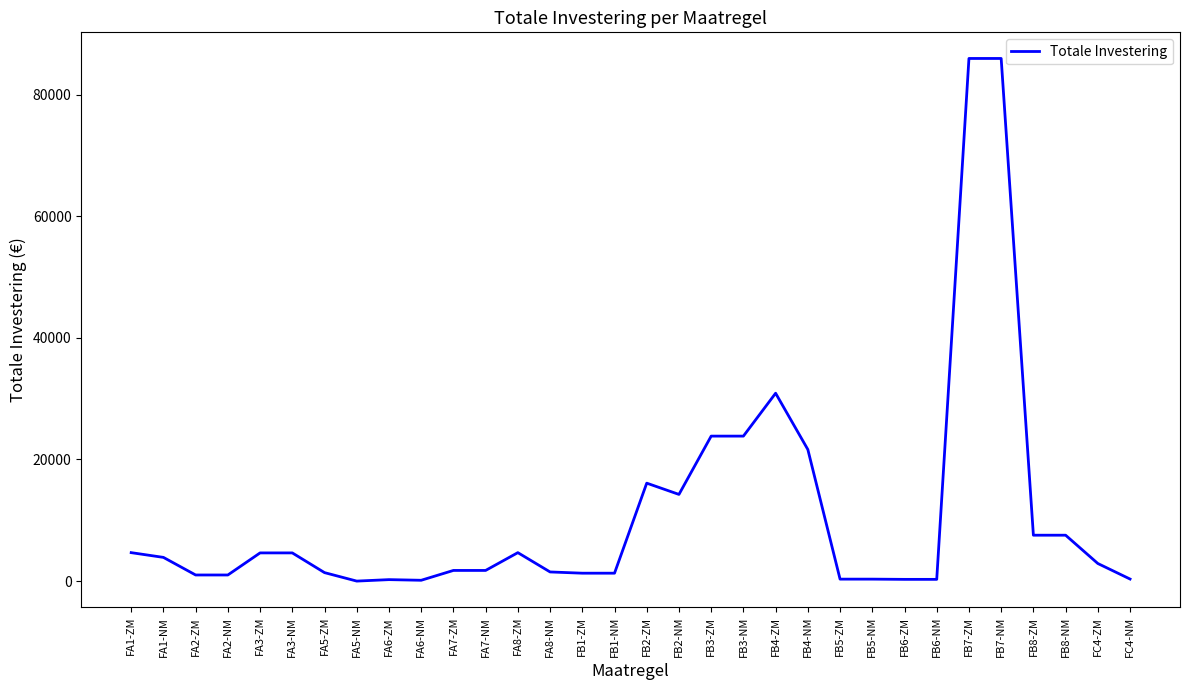

True or false: the data shows 20059.1 at FB4-ZM.

False